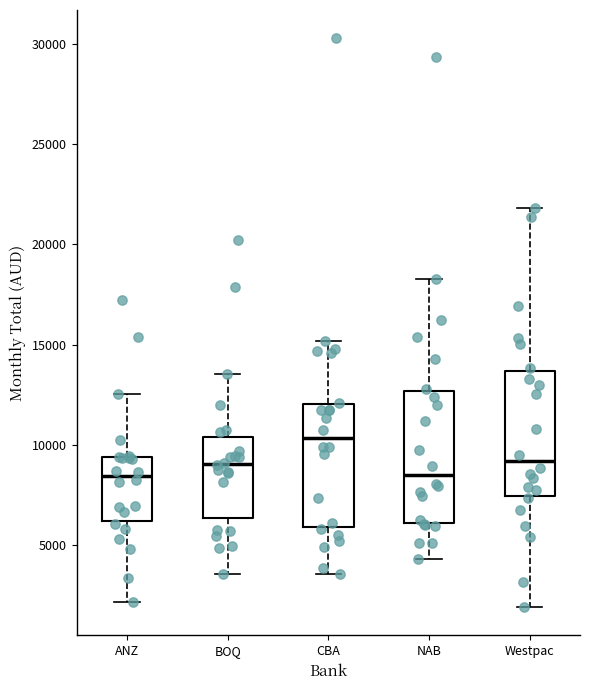

Where does the lower whisker of the box for ANZ end on the y-axis? The values are not printed on the chart, so give them approximately, as read against the axis.

2000